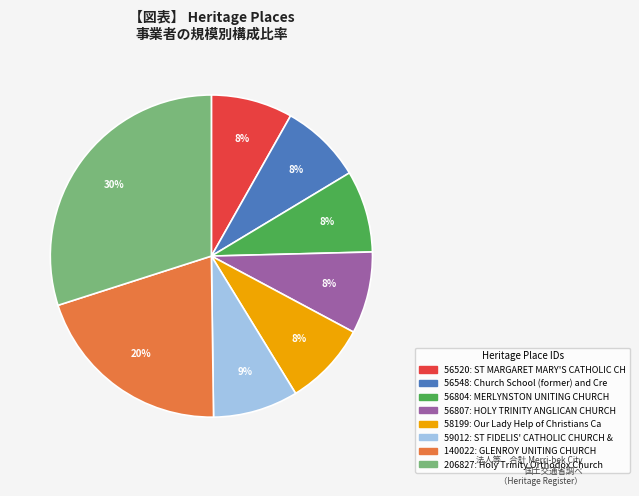

To the nearest percent, what is the average slice percentage?

12%